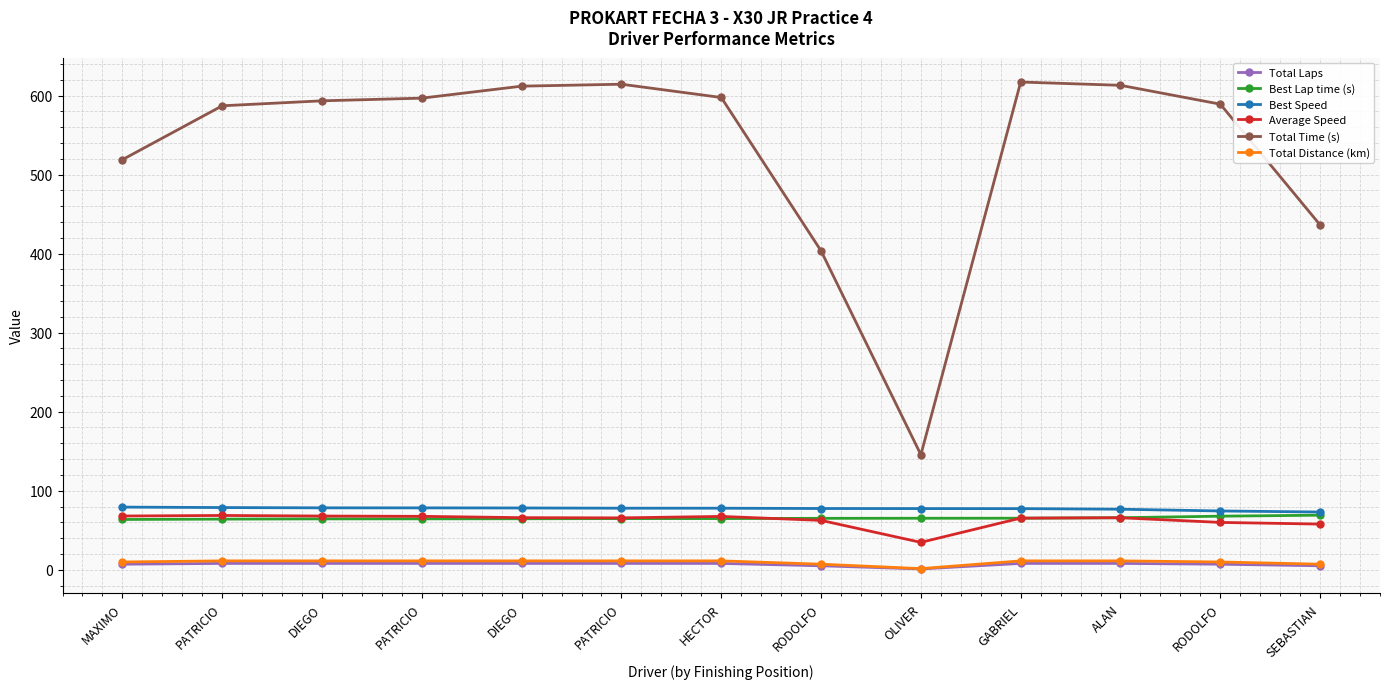

How many data points does each series have?

13